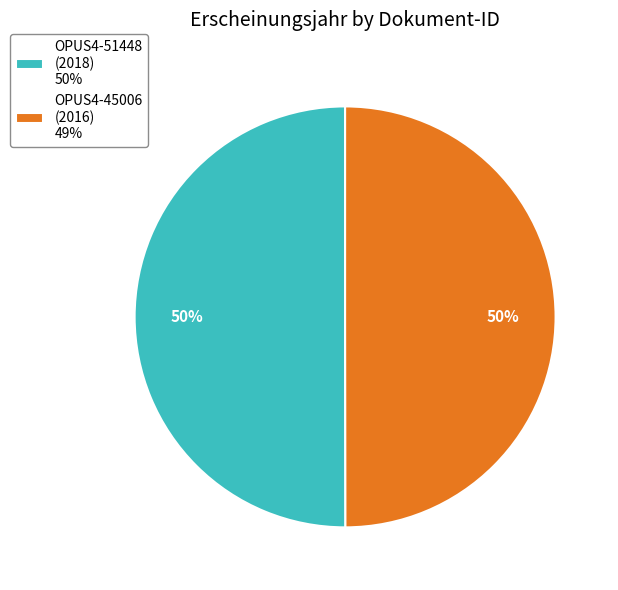

True or false: OPUS4-45006 accounts for 63% of the total.

False